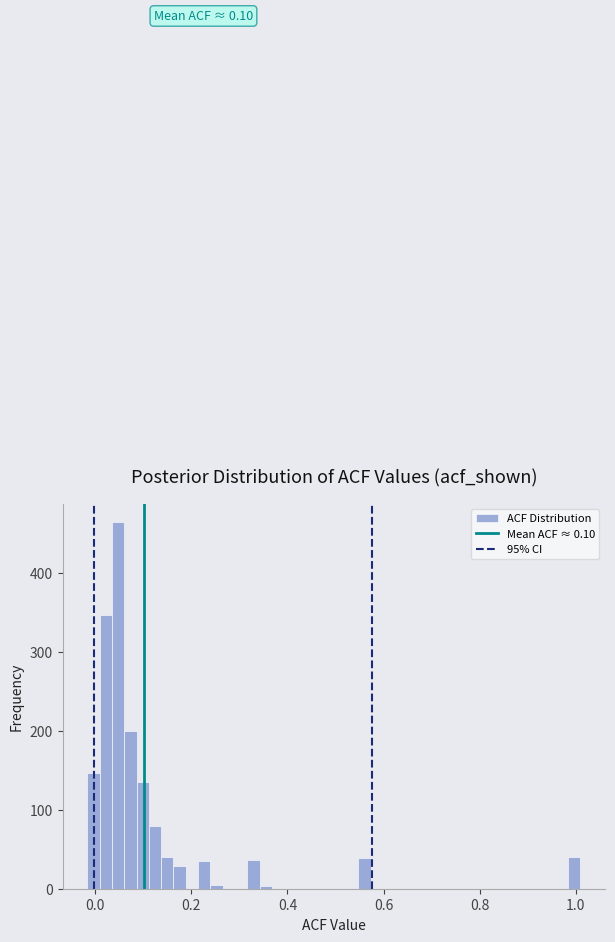

Around what value on the x-axis is the tallest bar? Give the approximate position of its centre, as read against the axis.

0.04